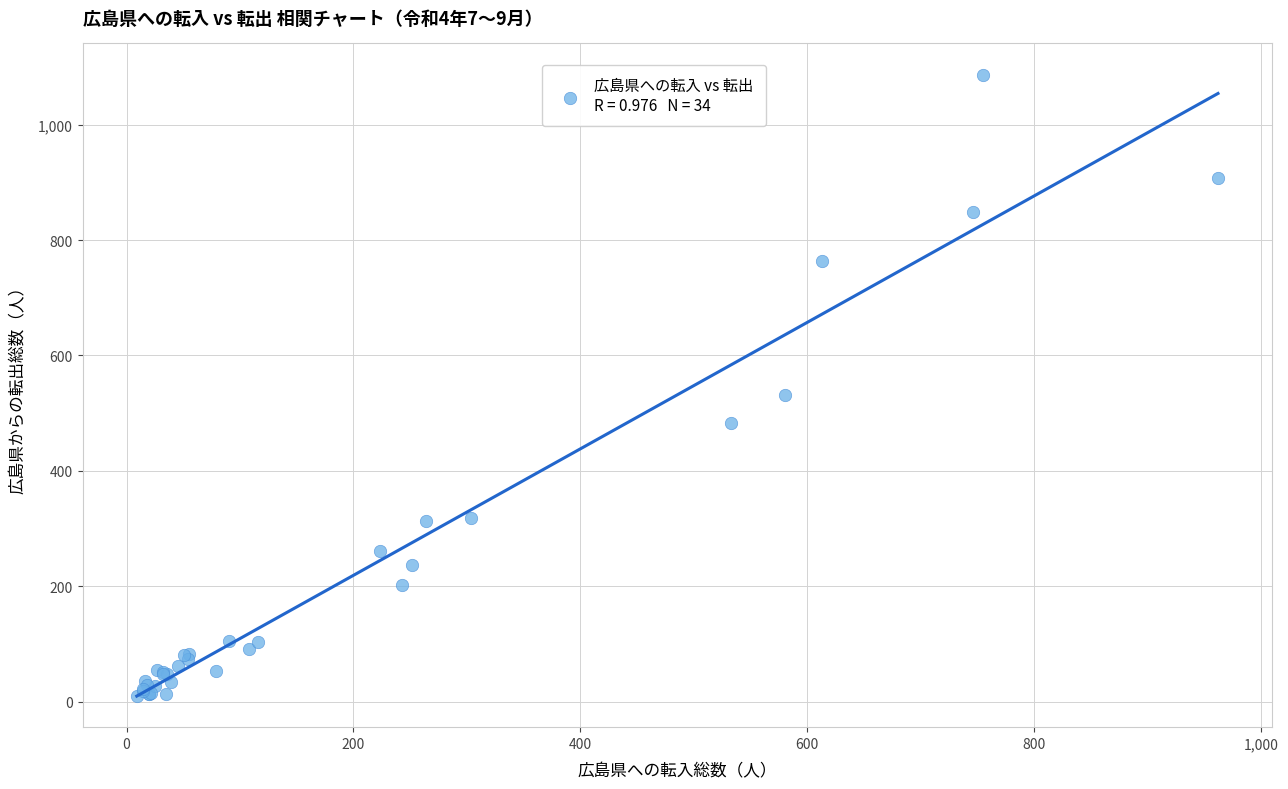

What Y value in the scatter plot is closest to 548?

532.0